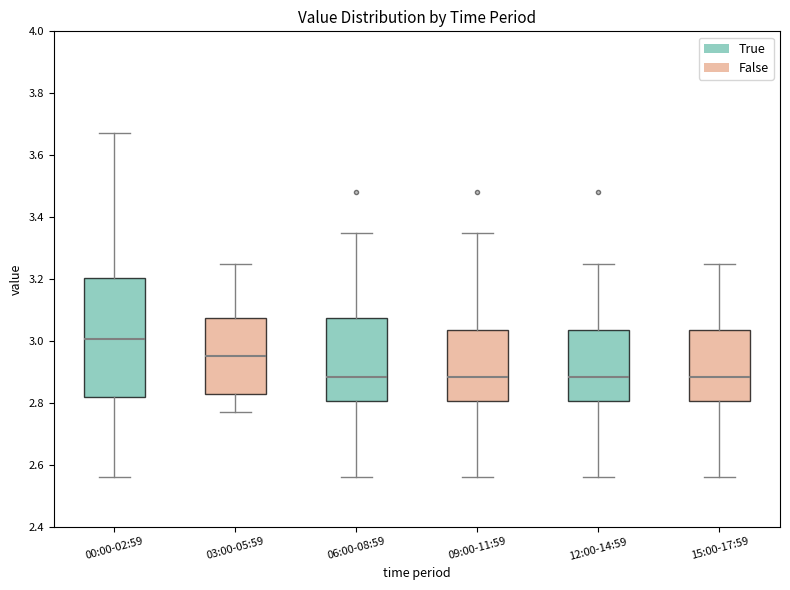

Reading left to right, transcribe this box plot: for each box, give where its median line is, the range the box spans, and where its two whiskers end, as read against the y-axis. The values are not printed on the chart, so give them approximately, as read against the axis.

00:00-02:59: median 3.00, box 2.82 to 3.20, whiskers 2.56 to 3.68
03:00-05:59: median 2.96, box 2.82 to 3.08, whiskers 2.78 to 3.26
06:00-08:59: median 2.88, box 2.80 to 3.08, whiskers 2.56 to 3.36
09:00-11:59: median 2.88, box 2.80 to 3.04, whiskers 2.56 to 3.36
12:00-14:59: median 2.88, box 2.80 to 3.04, whiskers 2.56 to 3.26
15:00-17:59: median 2.88, box 2.80 to 3.04, whiskers 2.56 to 3.26